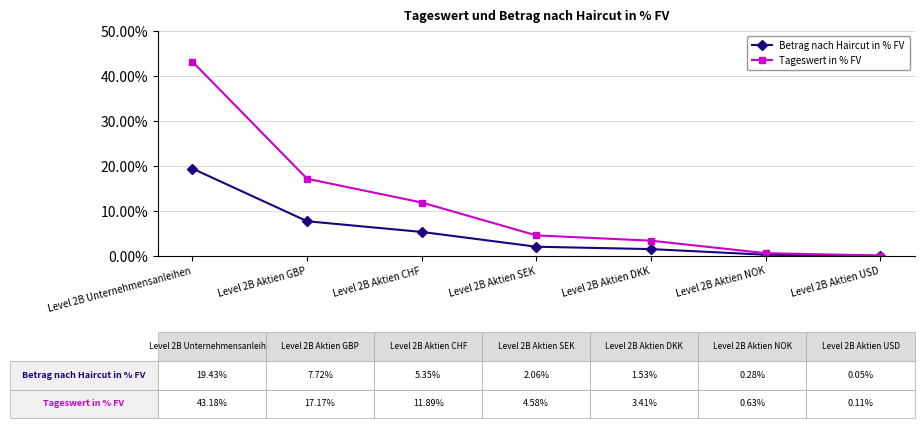

At which label is Tageswert in % FV closest to 21?

Level 2B Aktien GBP